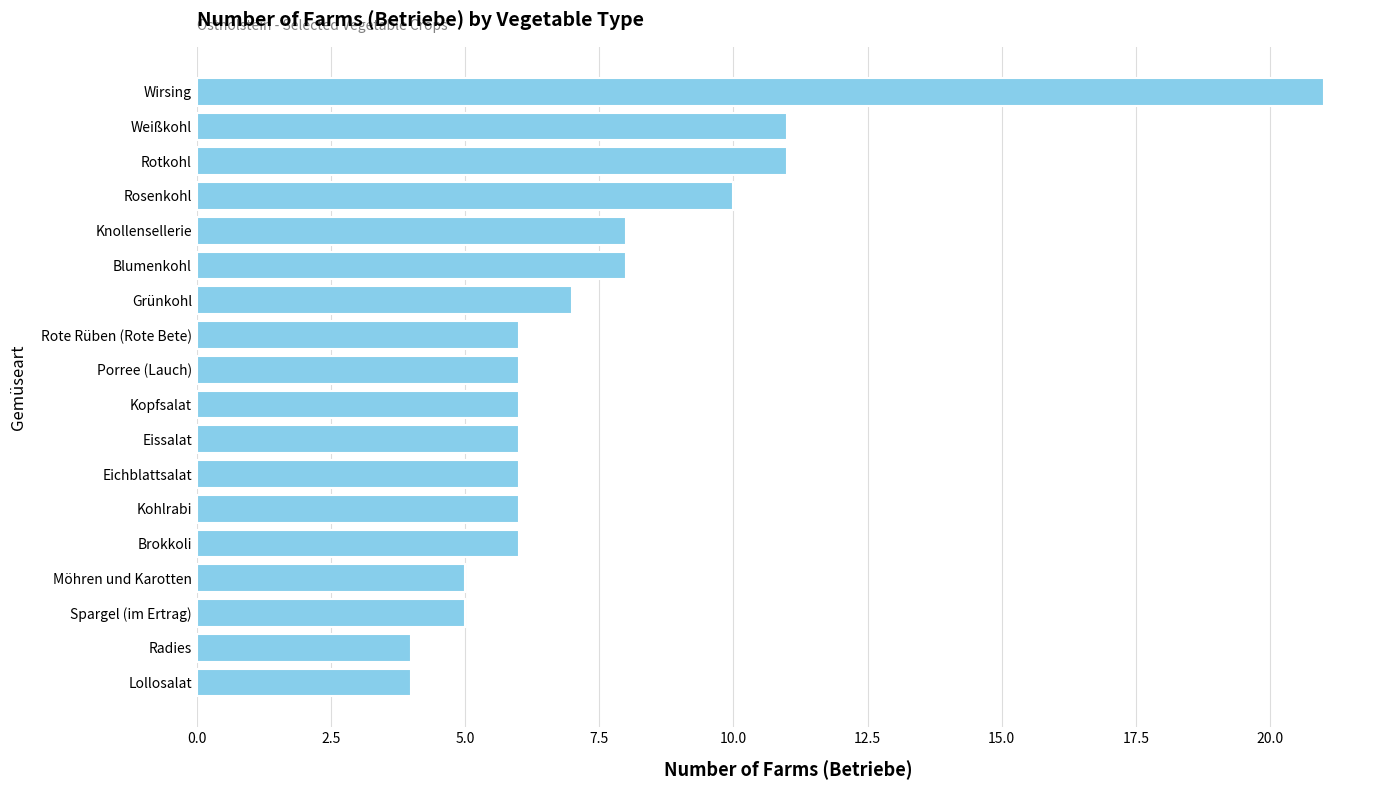

The value at Rote Rüben (Rote Bete) is 4. True or false?

False